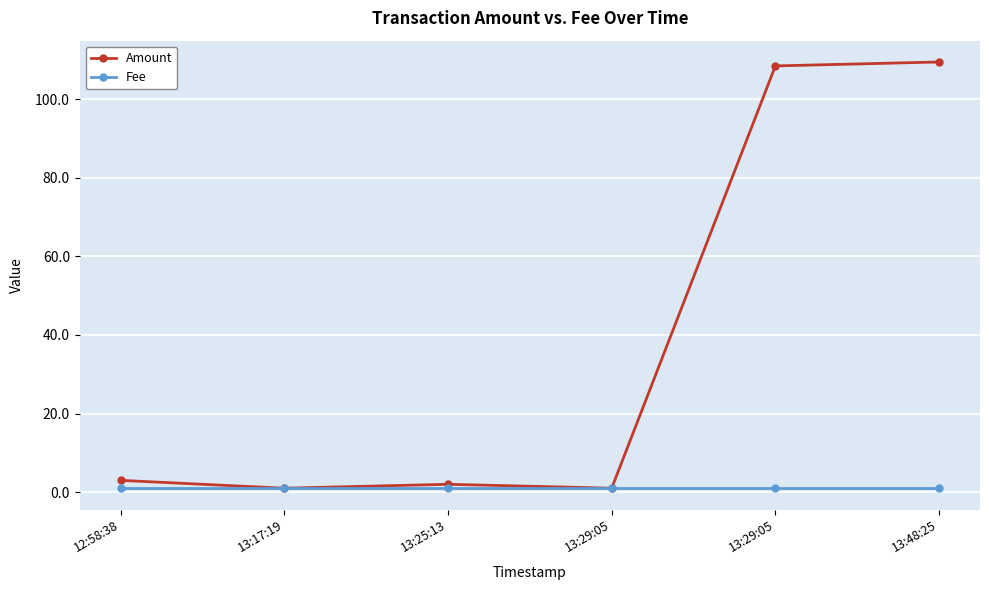

True or false: Fee and Amount intersect in this chart.

False